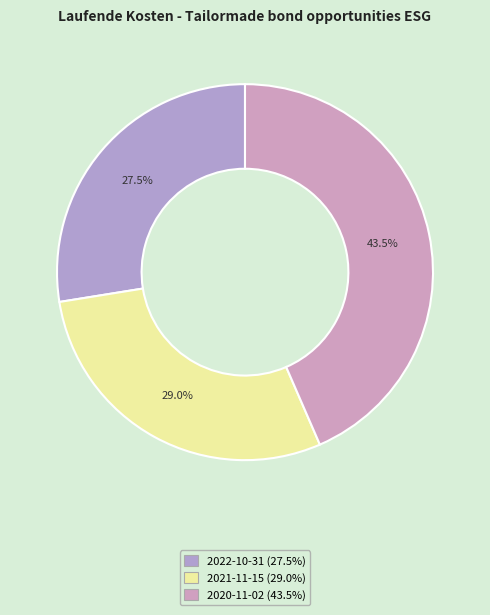

Rank the categories by value from highest to lowest.

2020-11-02, 2021-11-15, 2022-10-31